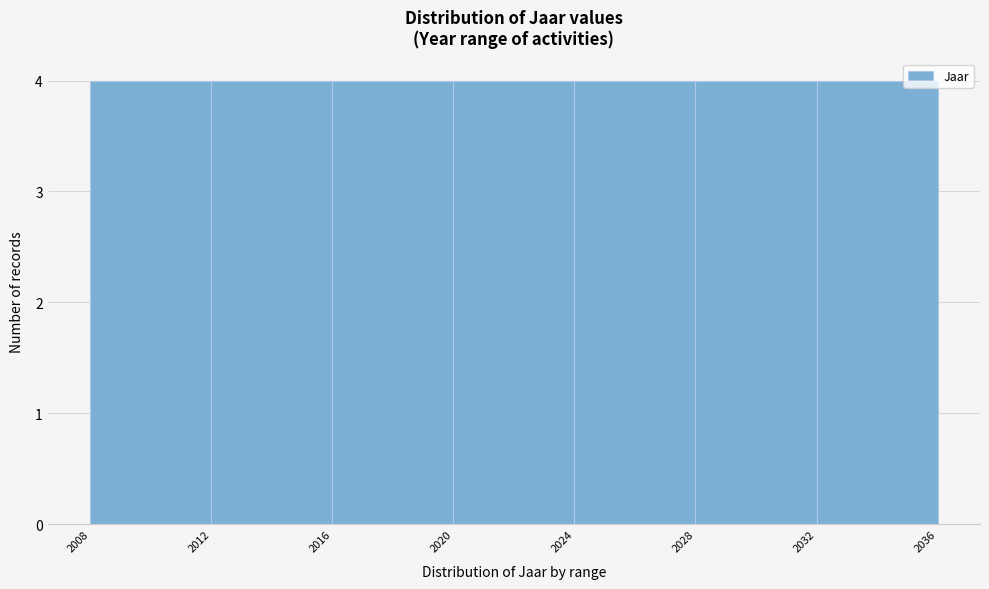

Reading left to right, list every bar in this chart as the range it spans on the x-axis followed by its height. The values are not printed on the chart, so give them approximately, as read against the axis.

2008 to 2012: 4
2012 to 2016: 4
2016 to 2020: 4
2020 to 2024: 4
2024 to 2028: 4
2028 to 2032: 4
2032 to 2036: 4